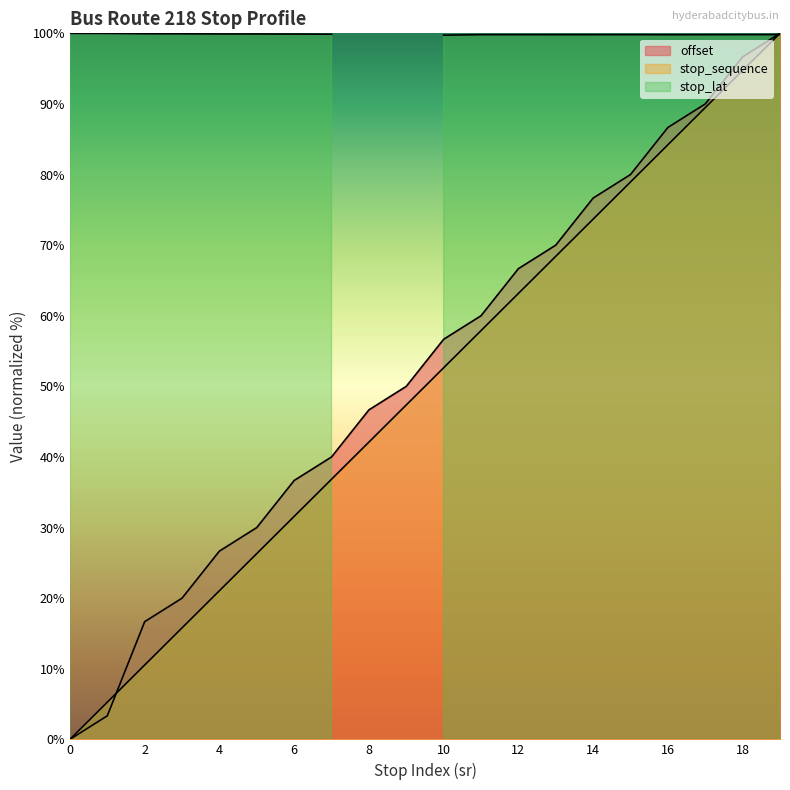

Reading right to left, what are all the values shown in this chart?

offset: 19=100.0	18=96.7	17=90.0	16=86.7	15=80.0	14=76.7	13=70.0	12=66.7	11=60.0	10=56.7	9=50.0	8=46.7	7=40.0	6=36.7	5=30.0	4=26.7	3=20.0	2=16.7	1=3.3	0=0.0
stop_sequence: 19=100.0	18=94.7	17=89.5	16=84.2	15=78.9	14=73.7	13=68.4	12=63.2	11=57.9	10=52.6	9=47.4	8=42.1	7=36.8	6=31.6	5=26.3	4=21.1	3=15.8	2=10.5	1=5.3	0=0.0